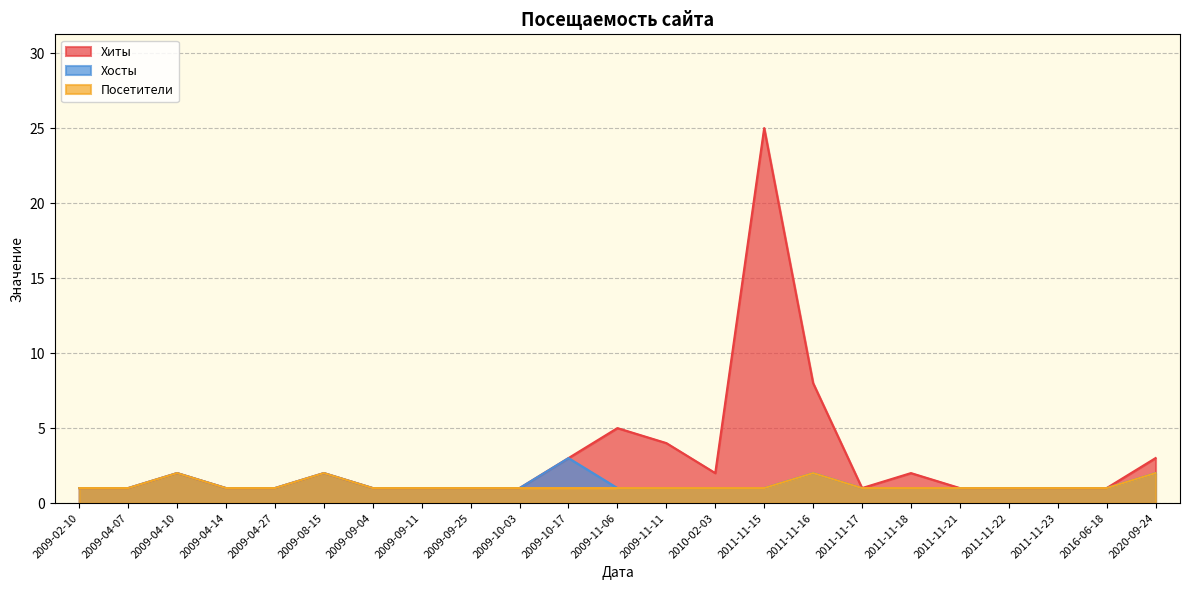

Does the chart have visible grid lines?

Yes